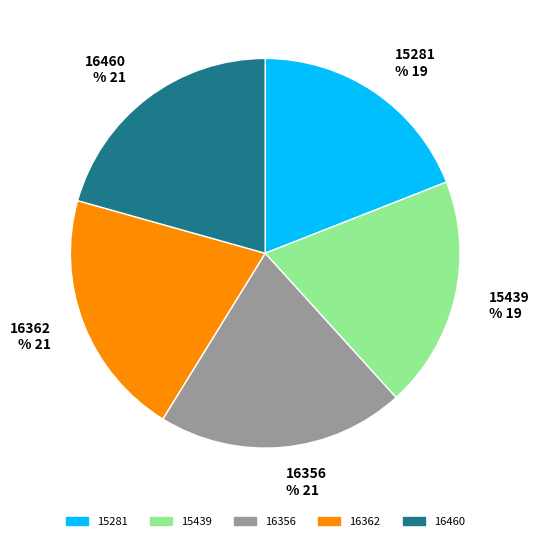

To the nearest percent, what percentage of the pie is 16460?

21%